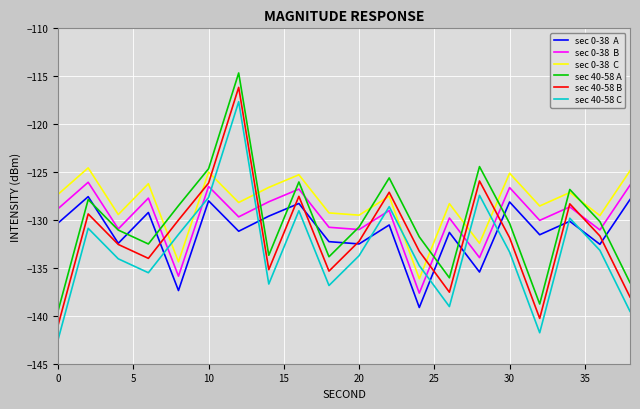

What is the maximum value shown in the chart?

-114.7